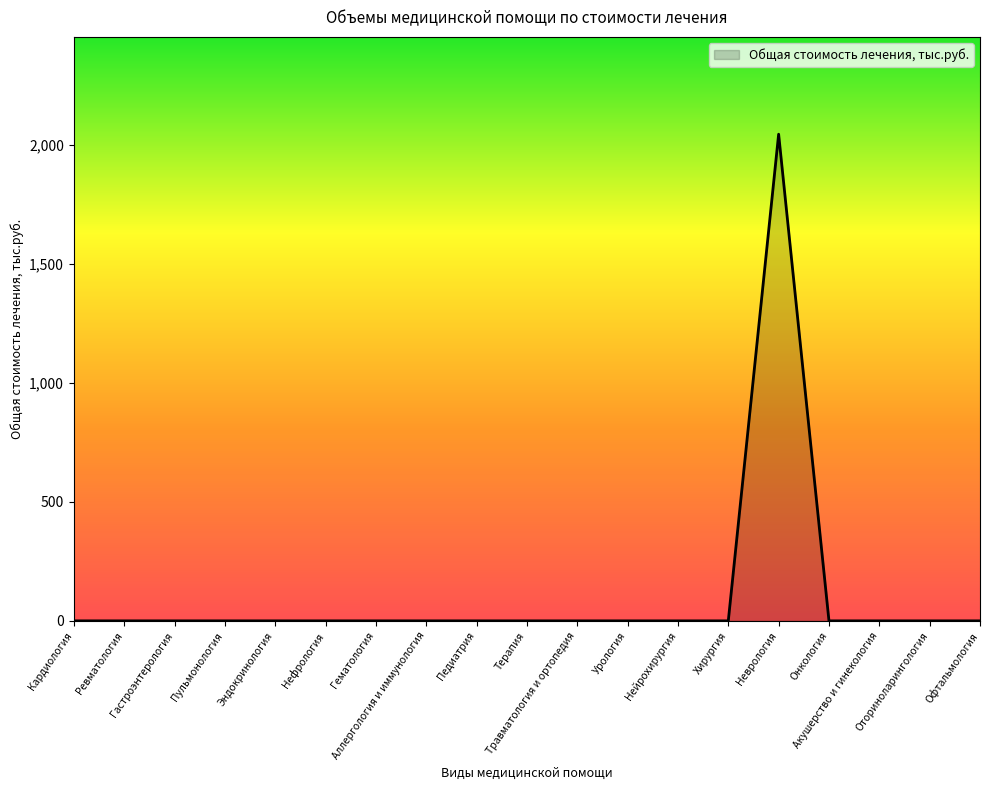

What is the difference between the maximum and minimum values?

2045.8